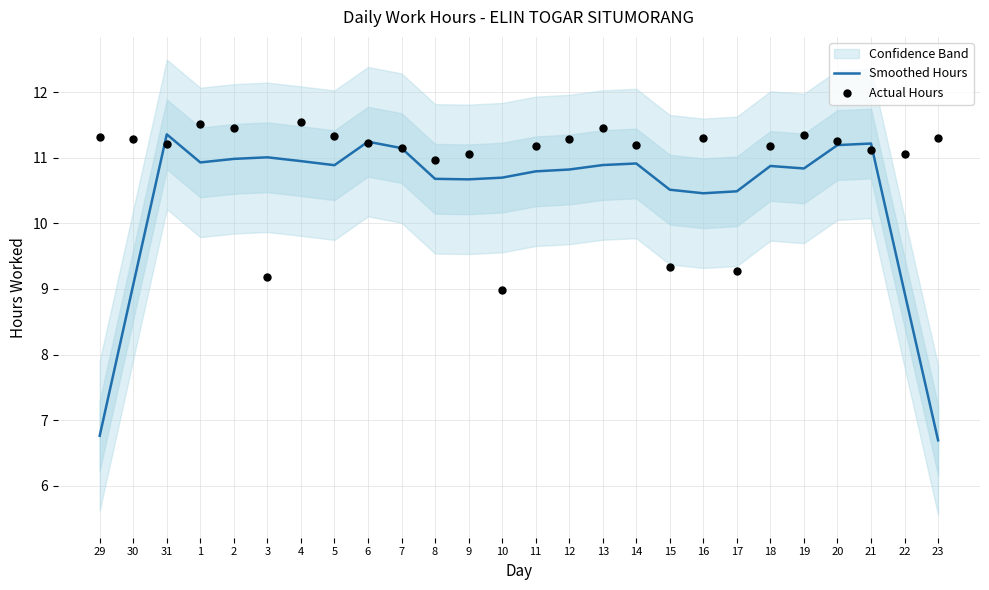

Which series has the largest Y range (max minus min)?

Smoothed Hours